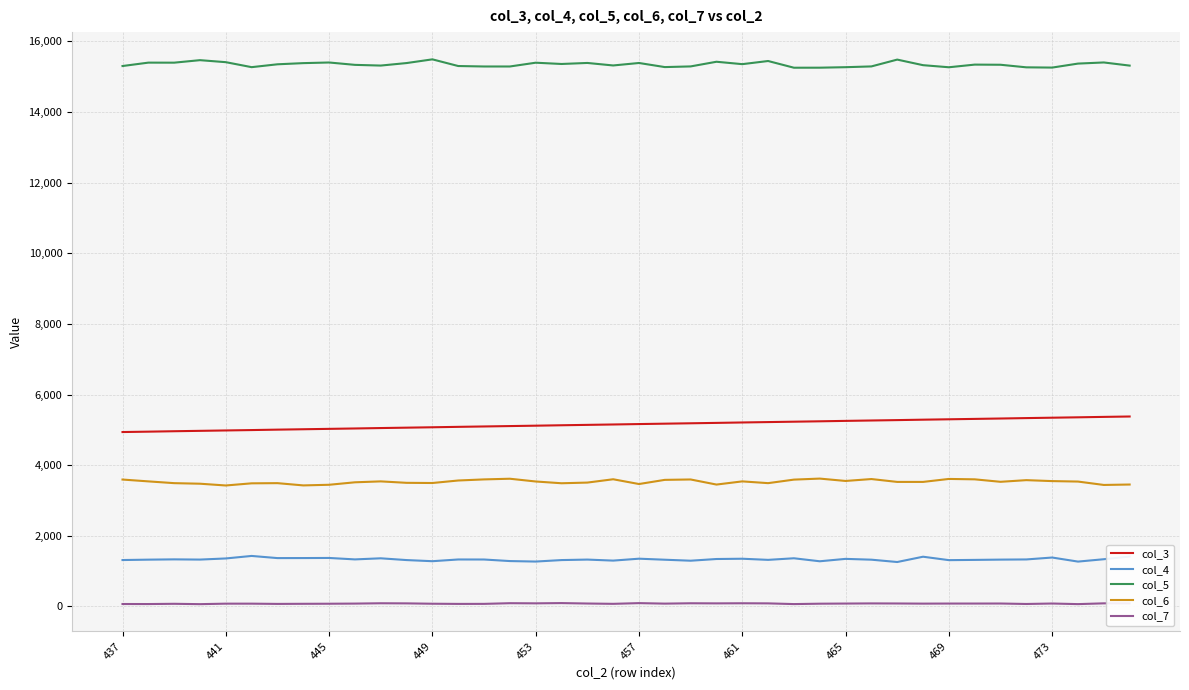

Which series has the largest total across all categories?

col_5